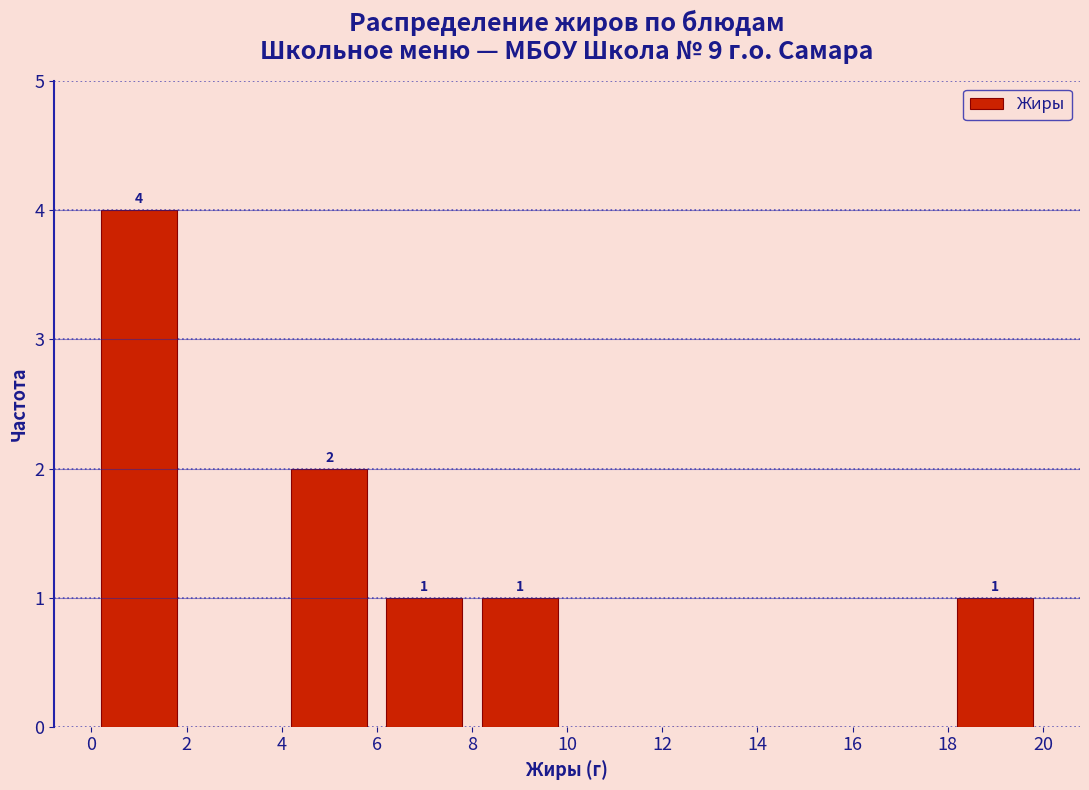

Over which range of the x-axis is the bar tallest?

0 to 2